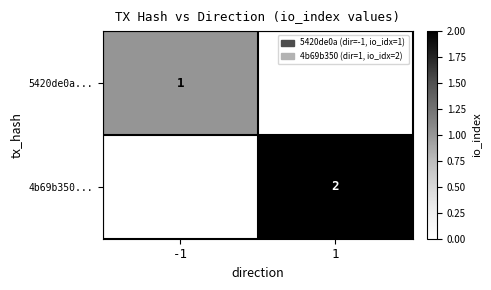

Count the number of data series in this chart.

2